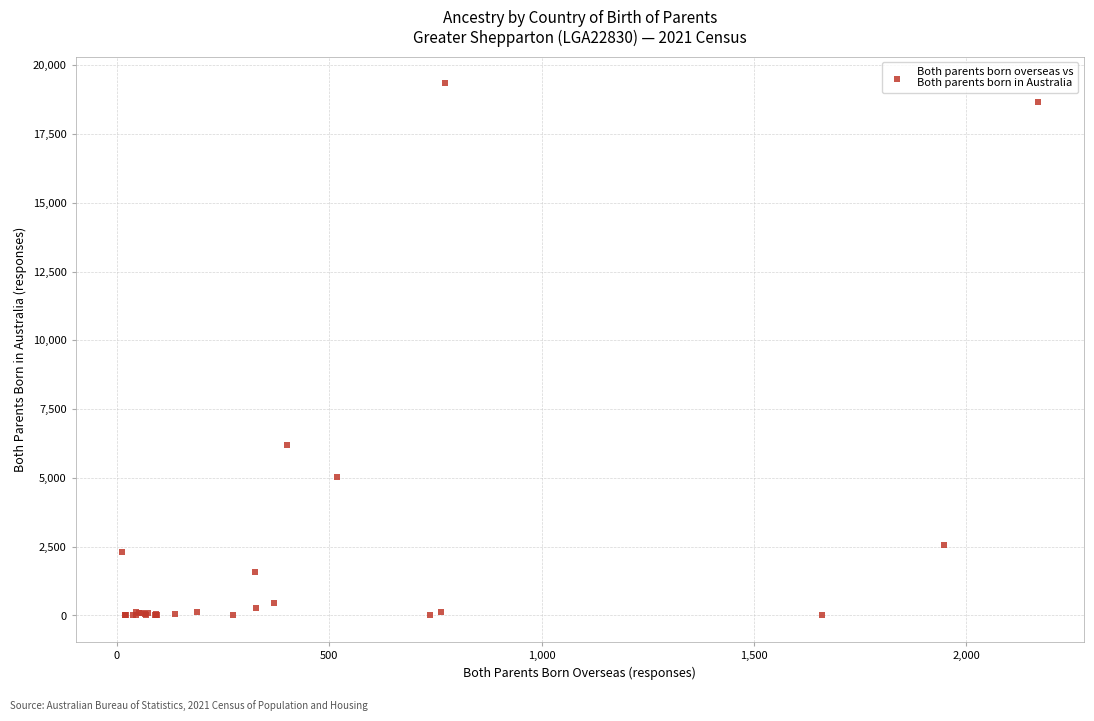

What Y value in the scatter plot is closest to 9670?

6191